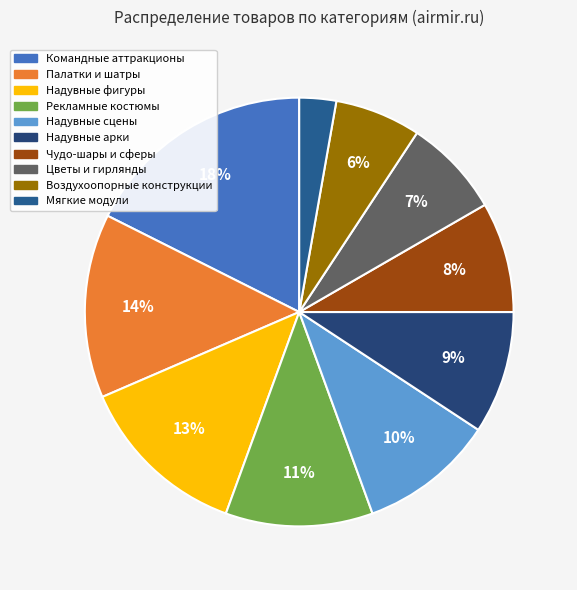

Between Надувные арки and Надувные фигуры, which is larger?

Надувные фигуры